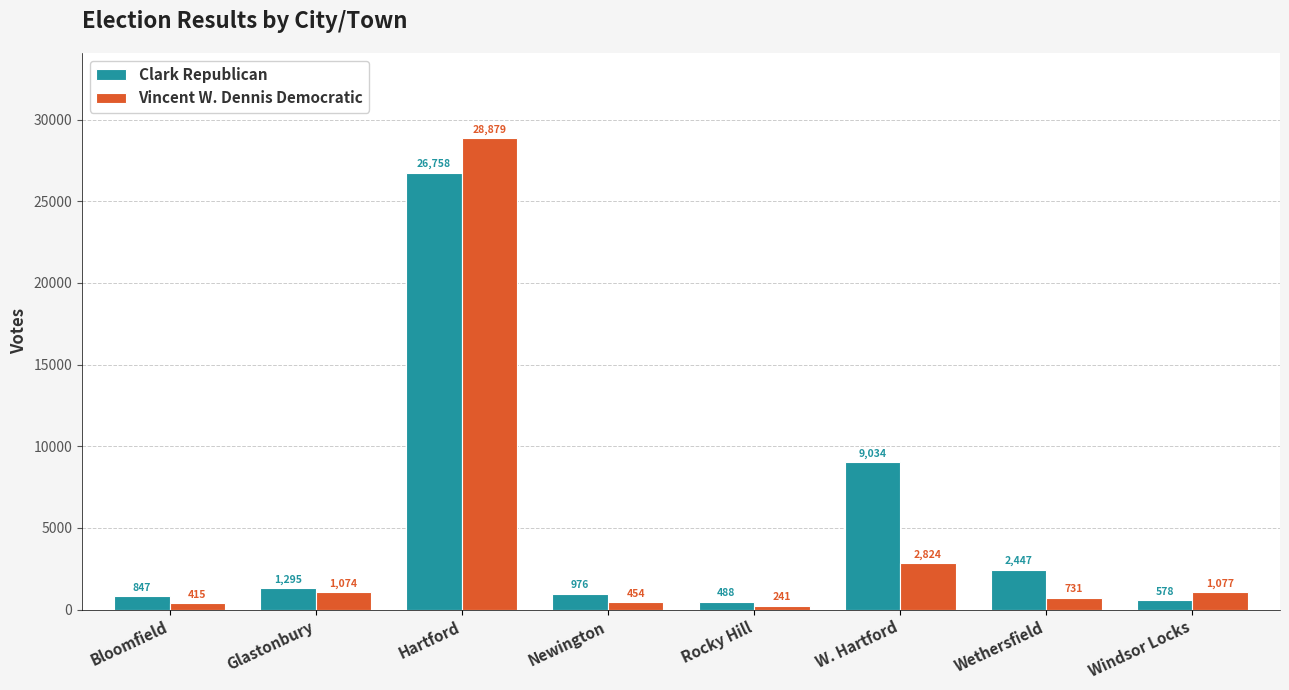

At how many categories does at least one series exceed 15477?

1